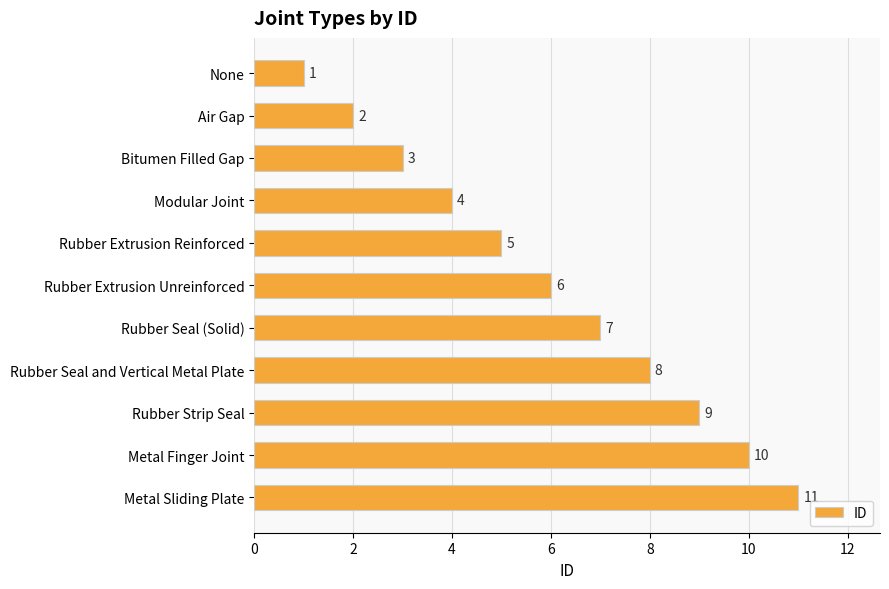

Does the chart contain any negative values?

No